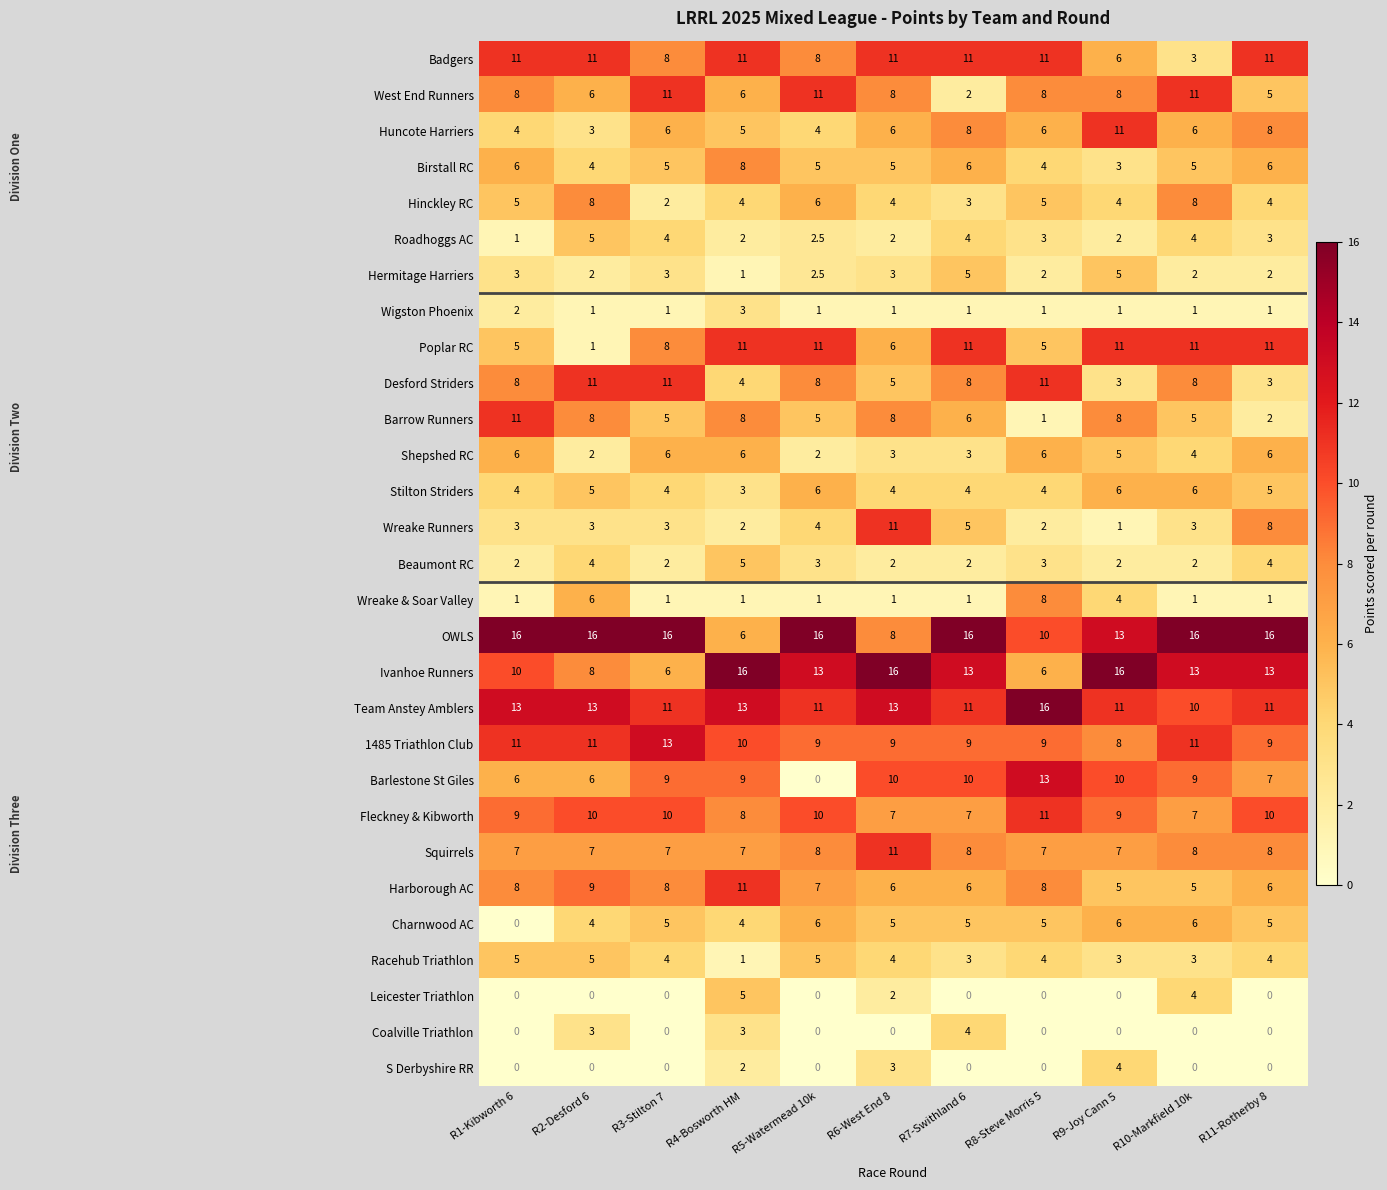

Which series changed the most between R4-Bosworth HM and R9-Joy Cann 5?

OWLS